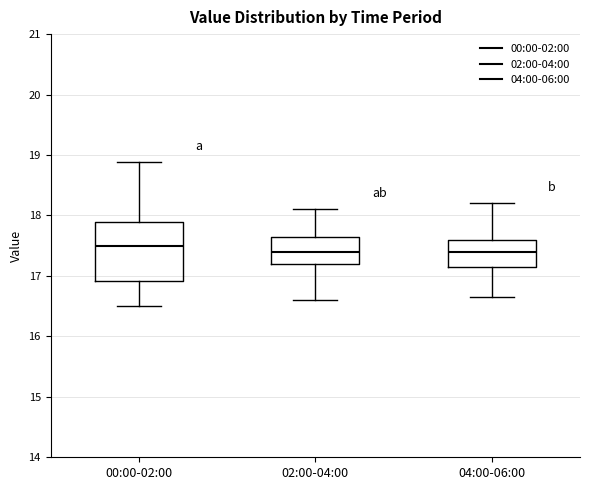

Reading left to right, read every box against the y-axis: the position of its median line, the range the box covers, and the ends of its whiskers. The values are not printed on the chart, so give them approximately, as read against the axis.

00:00-02:00: median 17.5, box 16.9 to 17.9, whiskers 16.5 to 18.9
02:00-04:00: median 17.4, box 17.2 to 17.7, whiskers 16.6 to 18.1
04:00-06:00: median 17.4, box 17.2 to 17.6, whiskers 16.7 to 18.2